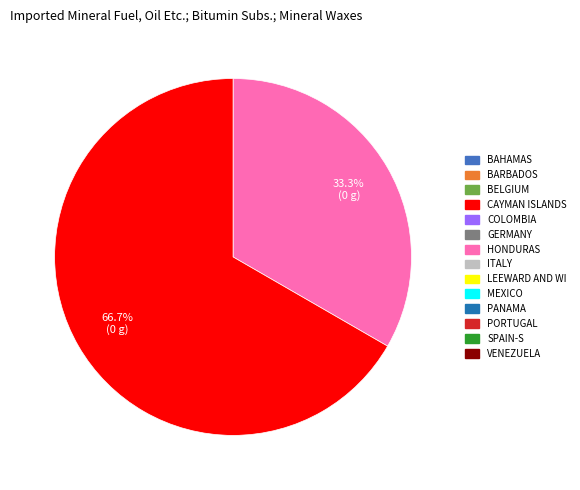

Is there a majority slice in this chart?

Yes